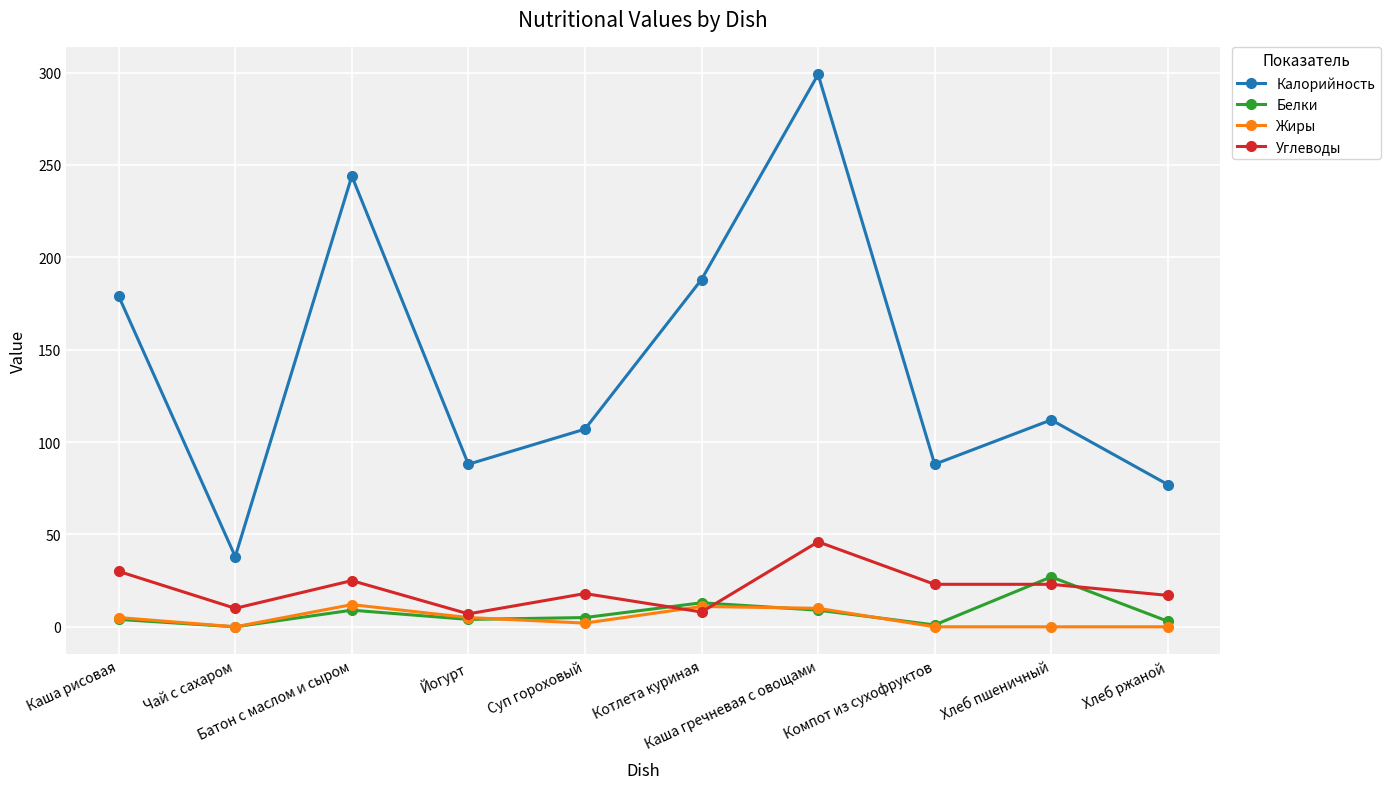

True or false: Углеводы has a value of 7 at Йогурт.

True